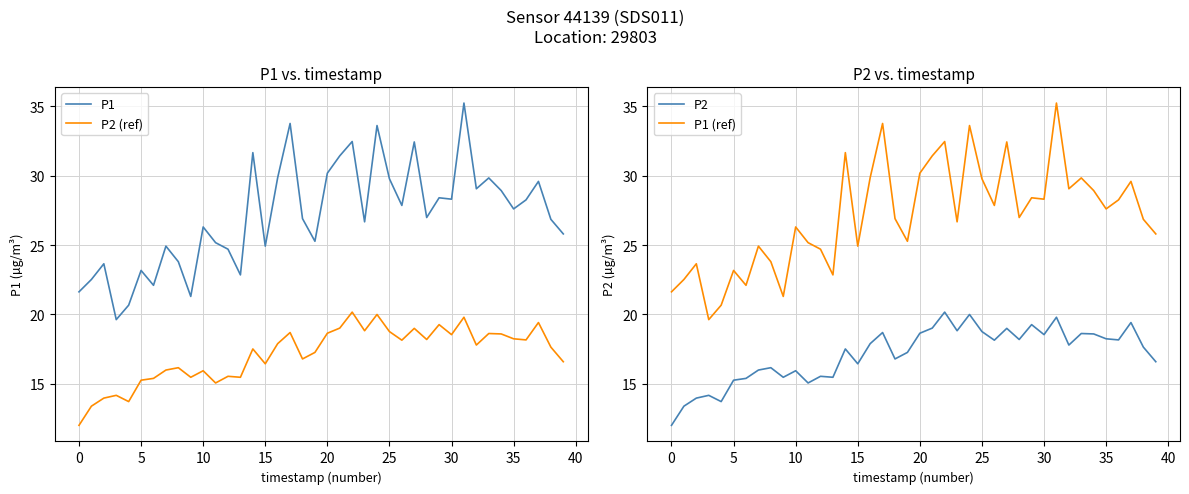

Is it true that P2 equals 24.8 at 11?

False